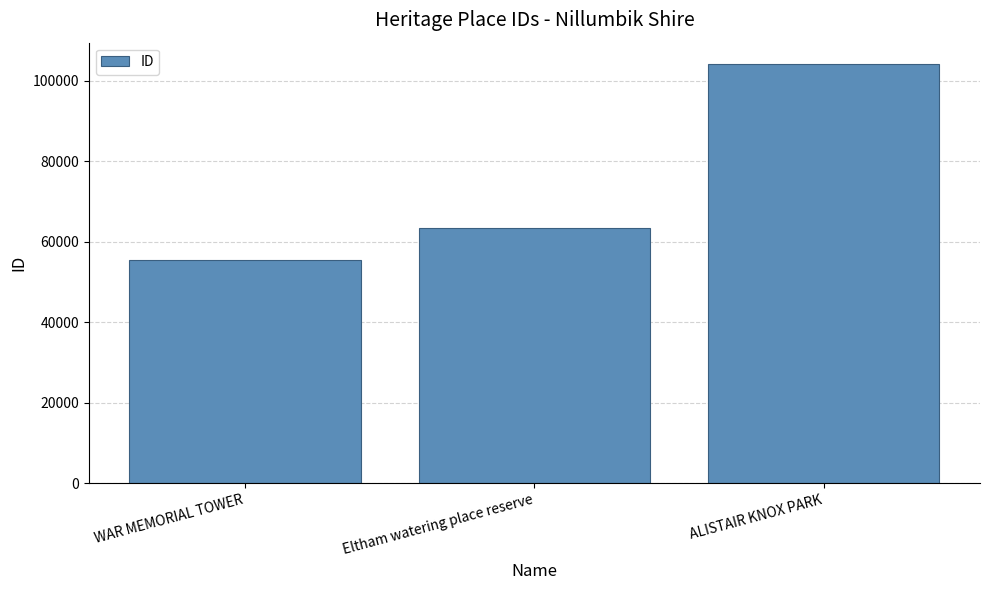

Reading right to left, list all the values displayed in this chart.

104278	63522	55592